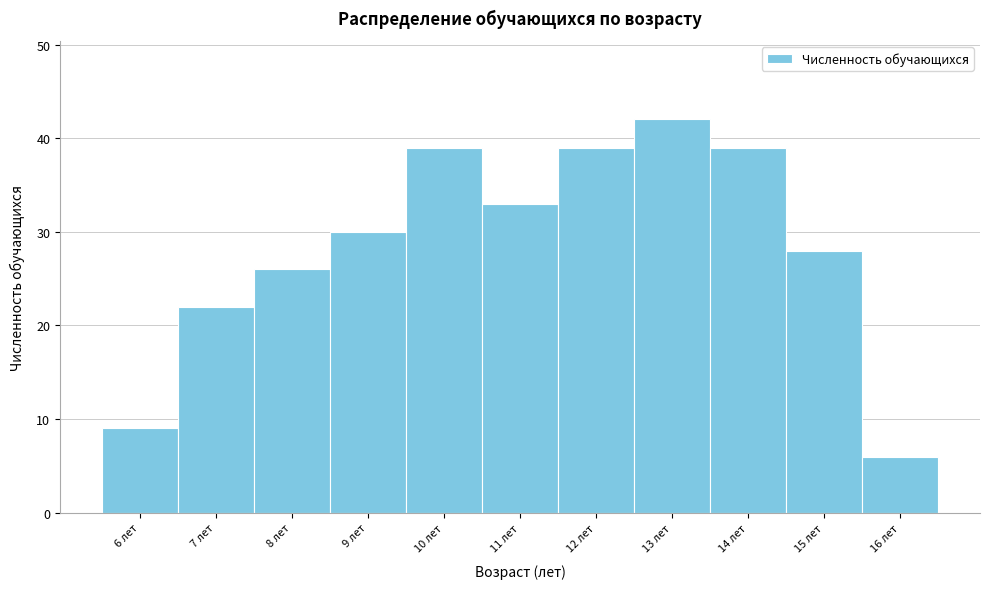

What is the height of the bar covering 13.5 to 14.5 on the x-axis? The values are not printed on the chart, so give them approximately, as read against the axis.

39